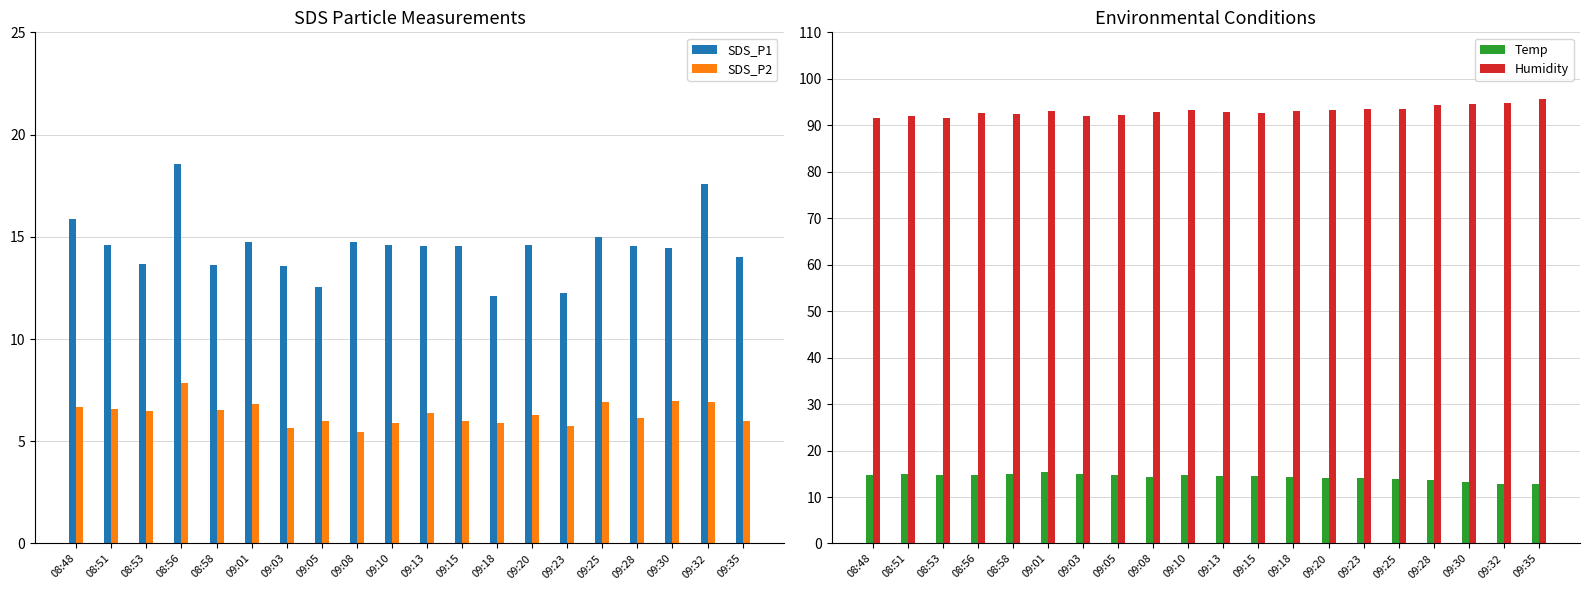

Between 09:25 and 09:18, which is larger?

09:25